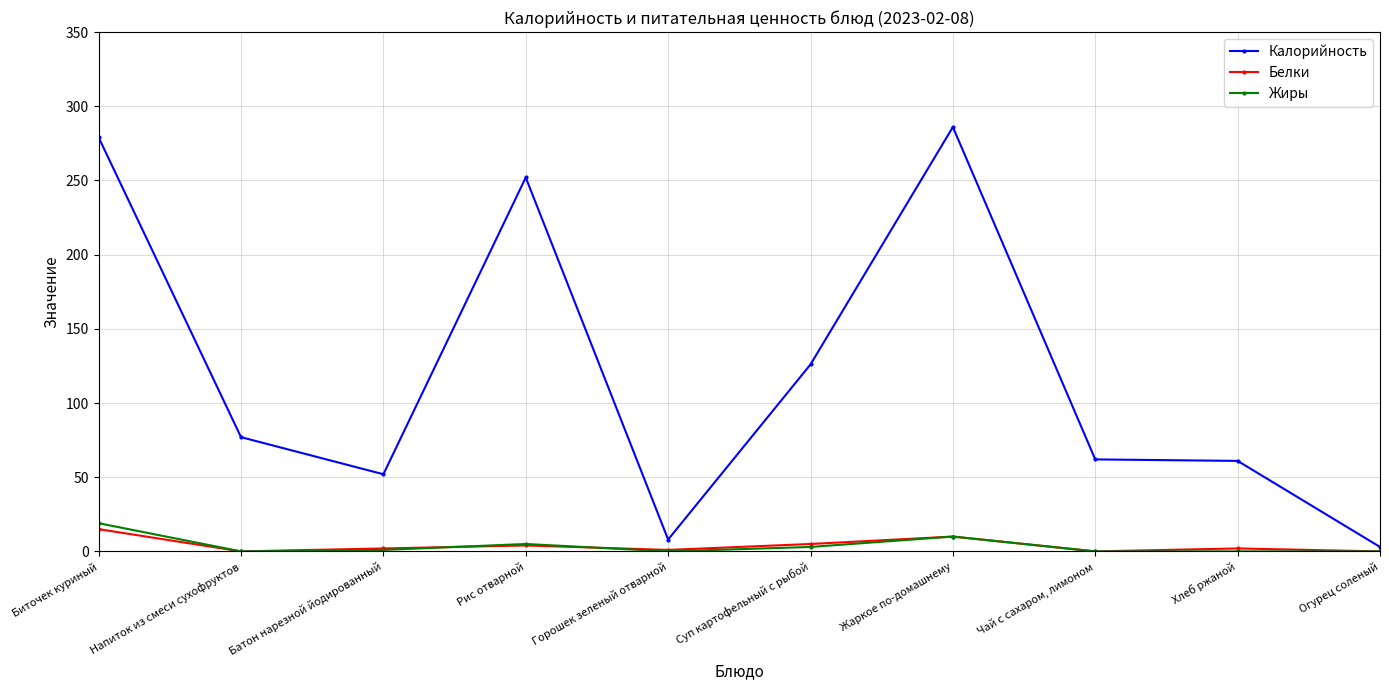

What is the value of the Калорийность point at the 9th from the left?

61